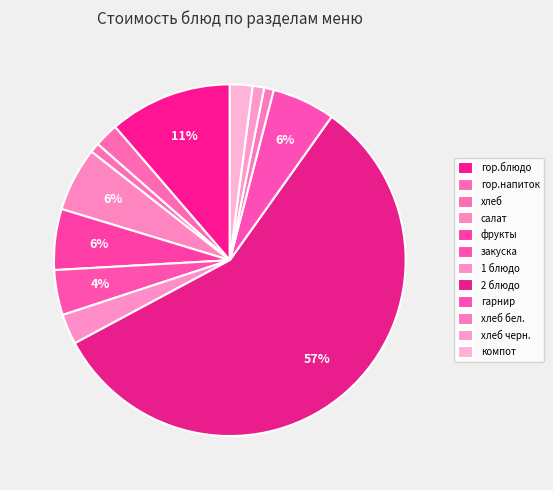

True or false: гор.напиток accounts for 2% of the total.

True